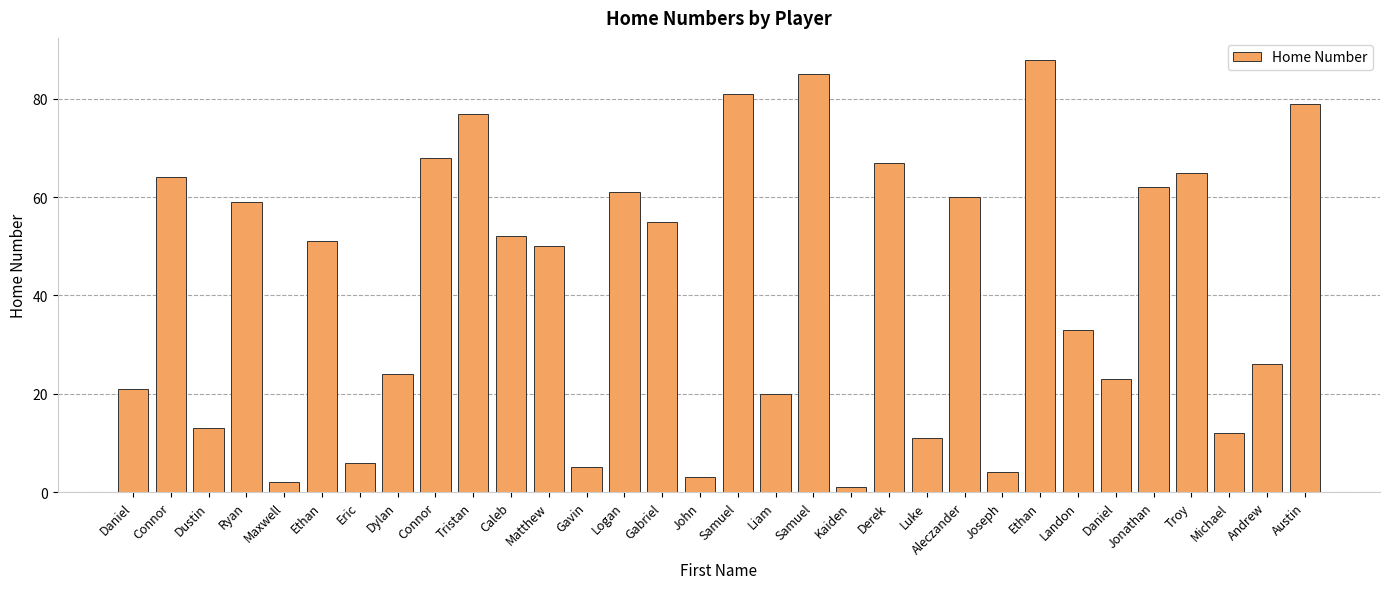

The value at Gabriel is 34. True or false?

False